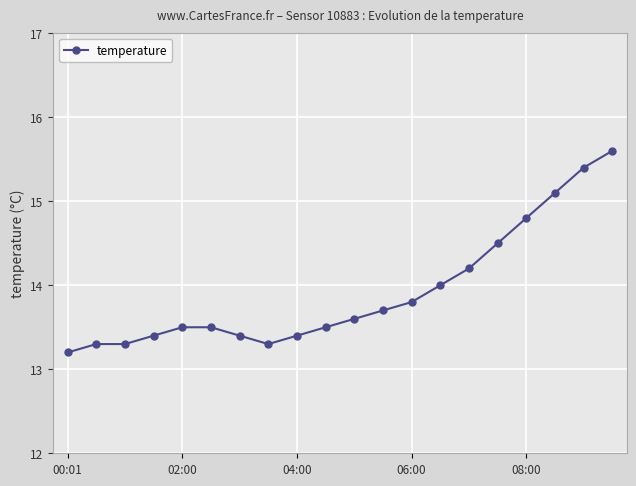

What is the greatest value displayed?

15.6